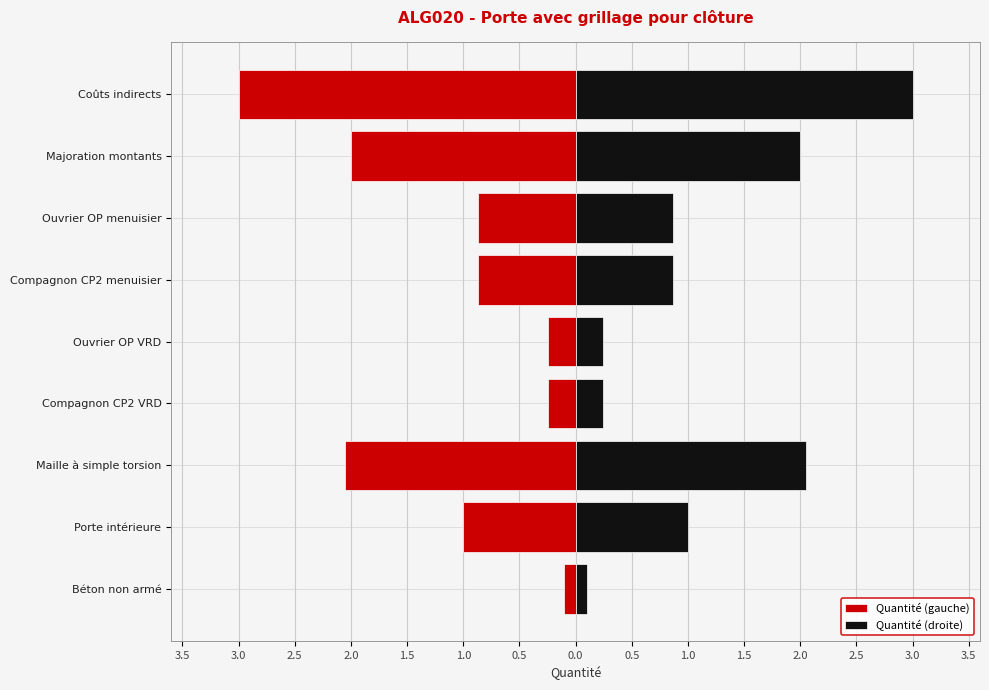

What is the difference between the maximum and second lowest values in the Quantité (gauche) series?

1.9